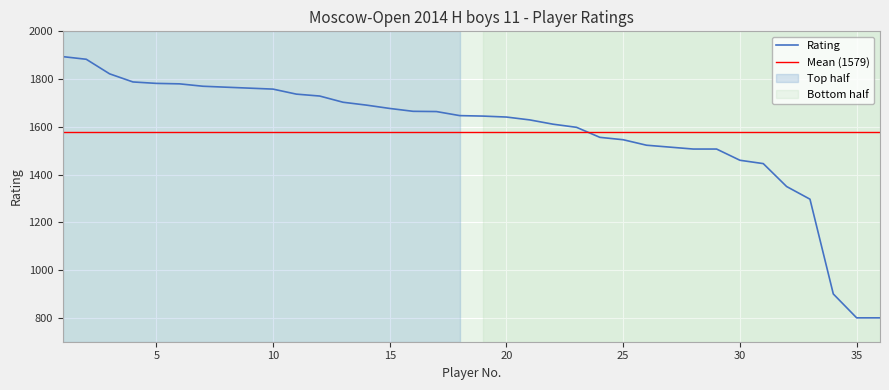

What is the sum of the values at 23 and 30?

3058